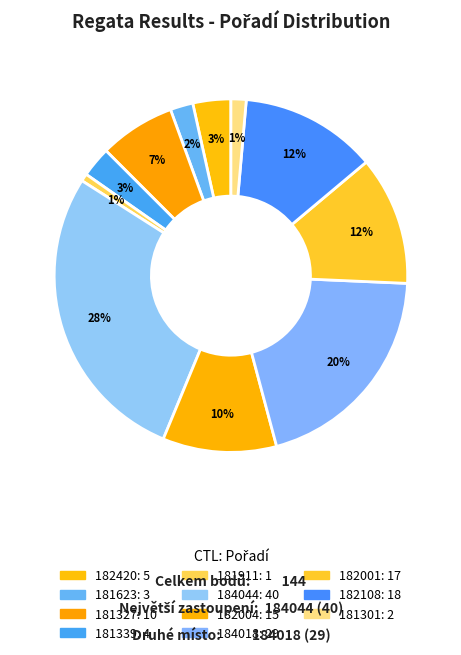

Count the number of slices in the pie.

11